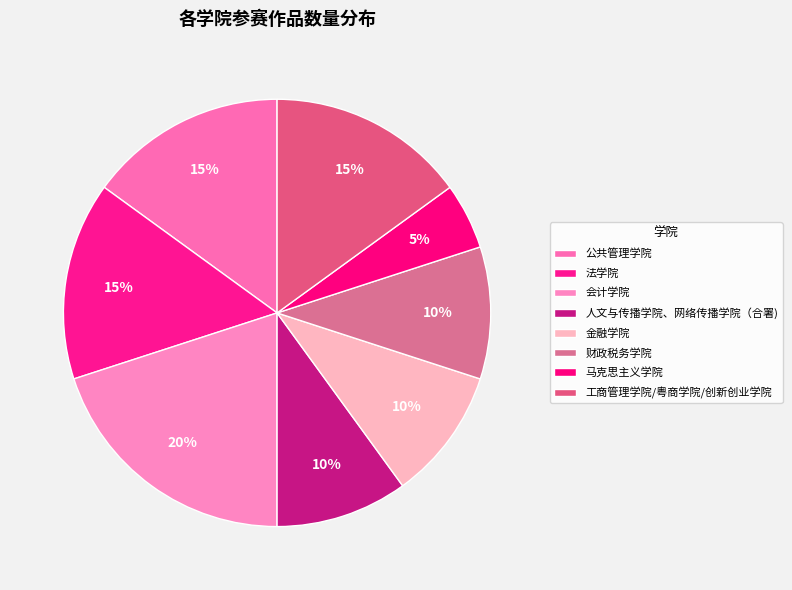

Count the number of slices in the pie.

8